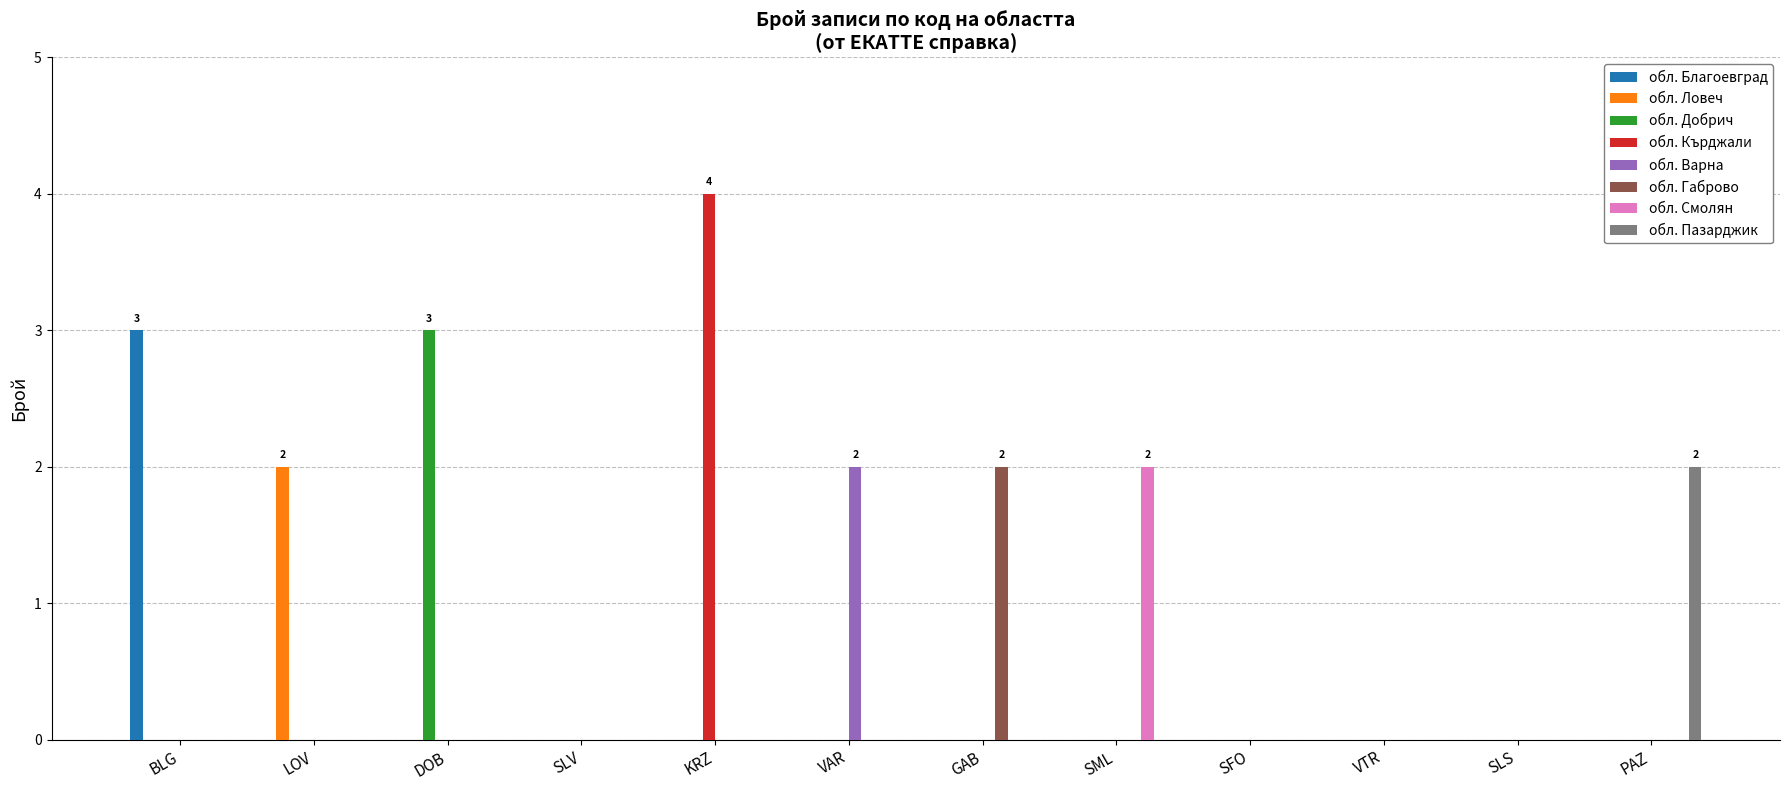

What is the average value of the обл. Благоевград series?

0